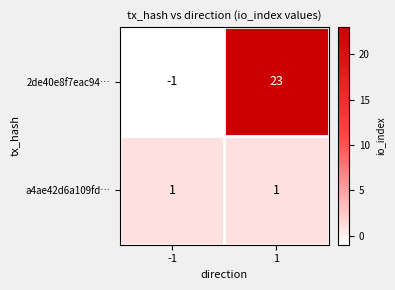

Which series has the largest range (max minus min)?

2de40e8f7eac94…